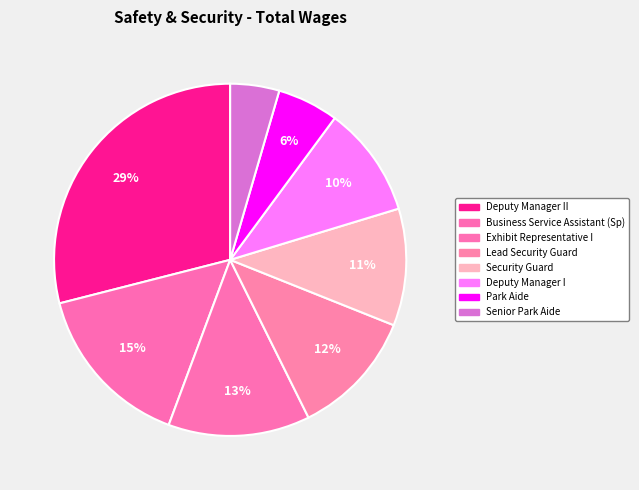

To the nearest percent, what is the difference between the largest and smallest slice percentages?

24%